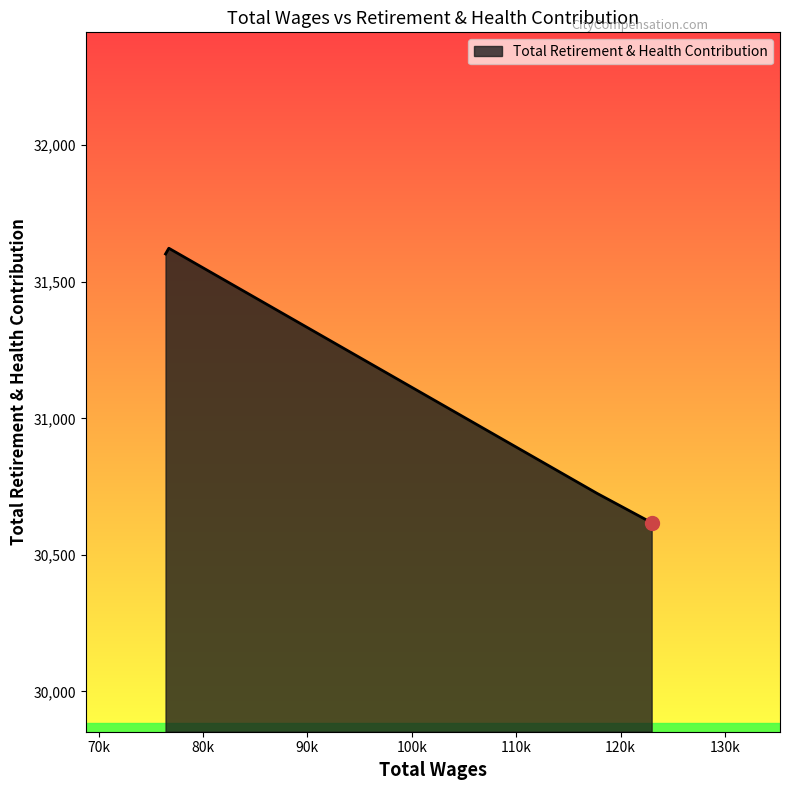

What is the sum of all values?

124568